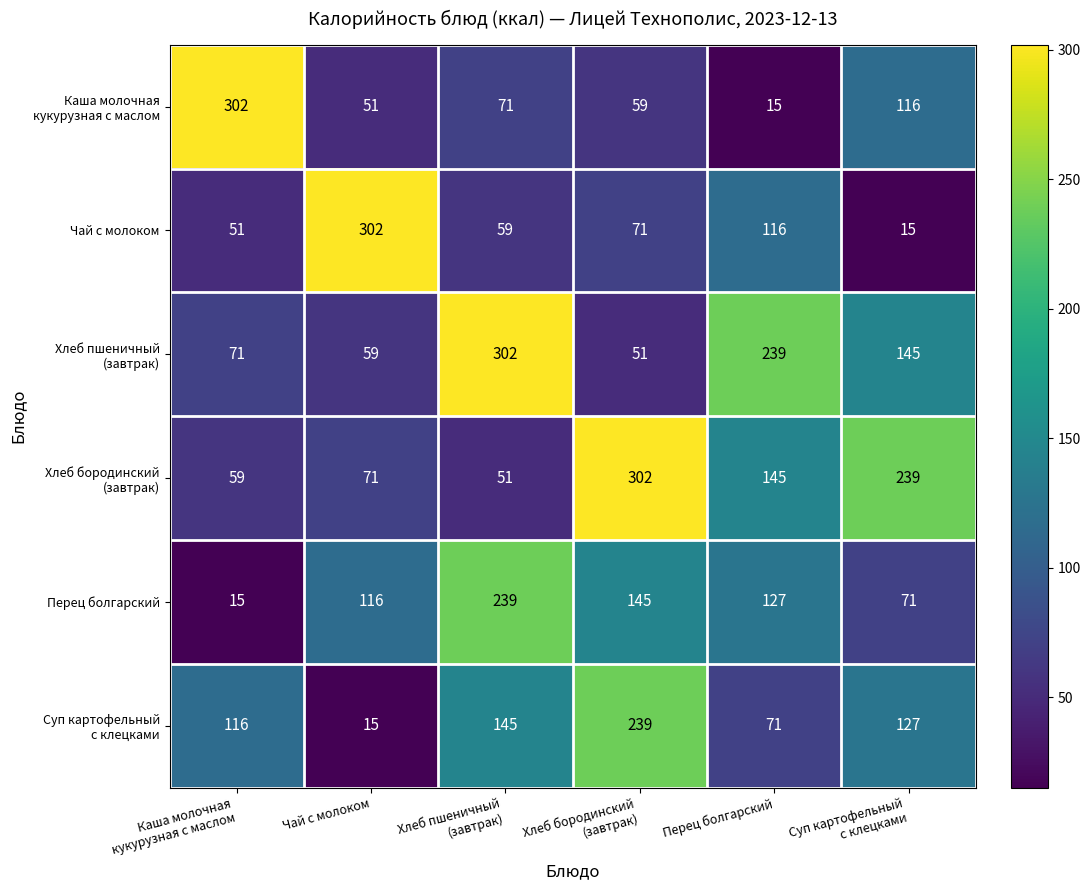

At which label is Чай с молоком closest to 158?

Перец болгарский